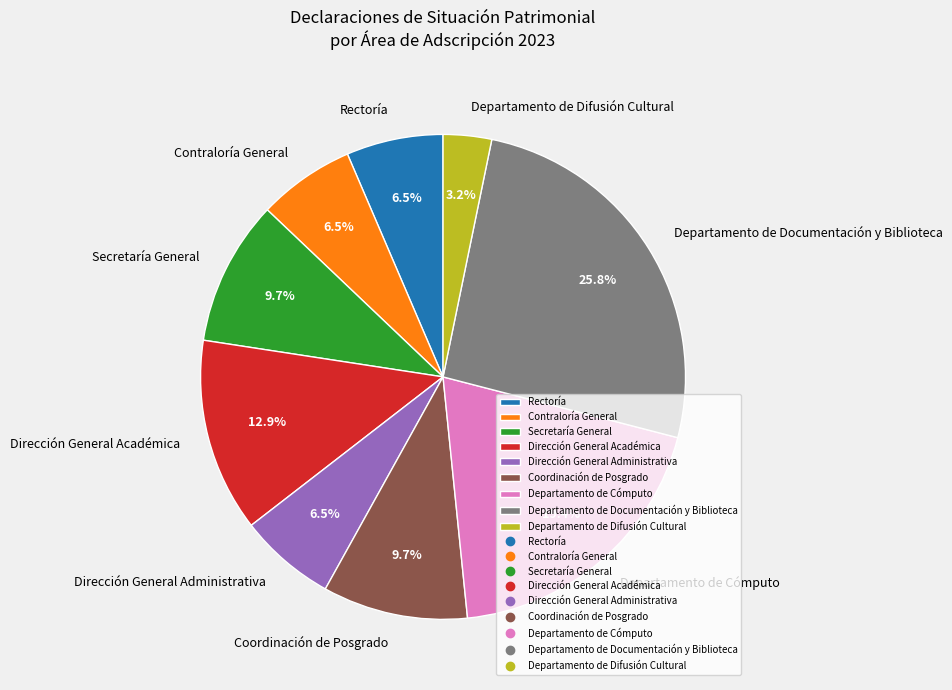

Count the number of slices in the pie.

9